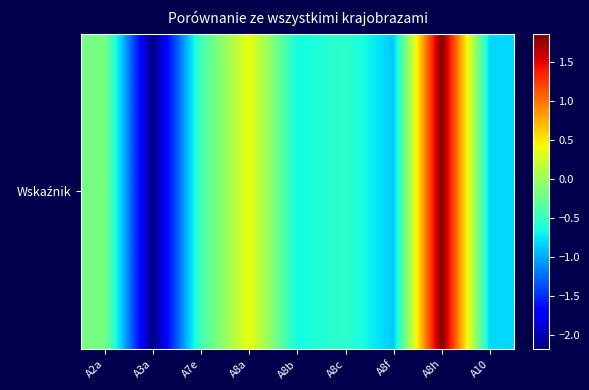

What is the difference between the second highest and second lowest values?

1.3